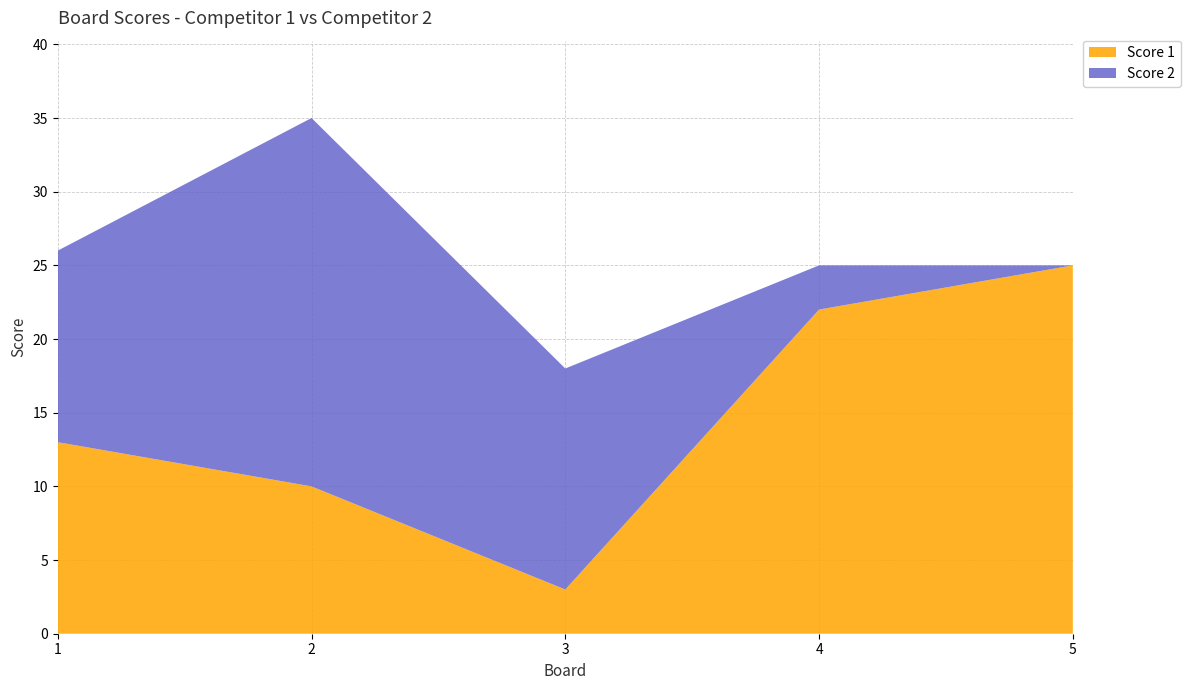

Reading left to right, extract all data points from this chart.

Score 1: 13	10	3	22	25
Score 2: 13	25	15	3	0